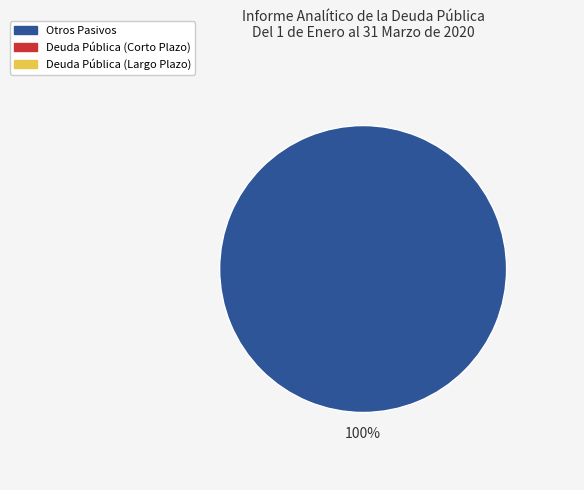

Does any single category account for the majority?

Yes